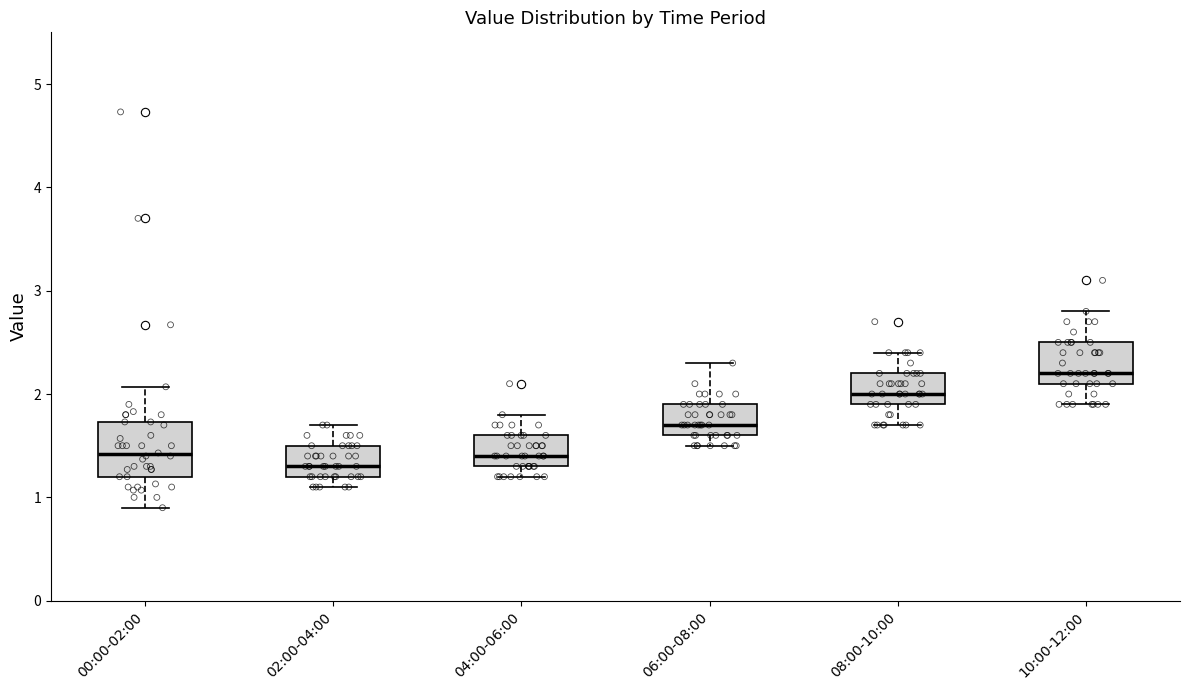

Which box's median line is the highest?

10:00-12:00